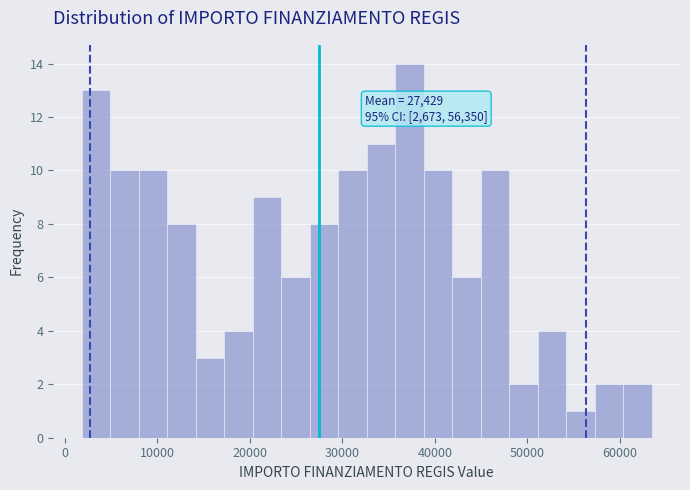

Read against the x-axis, roughly where is the centre of the tallest bar?

37000